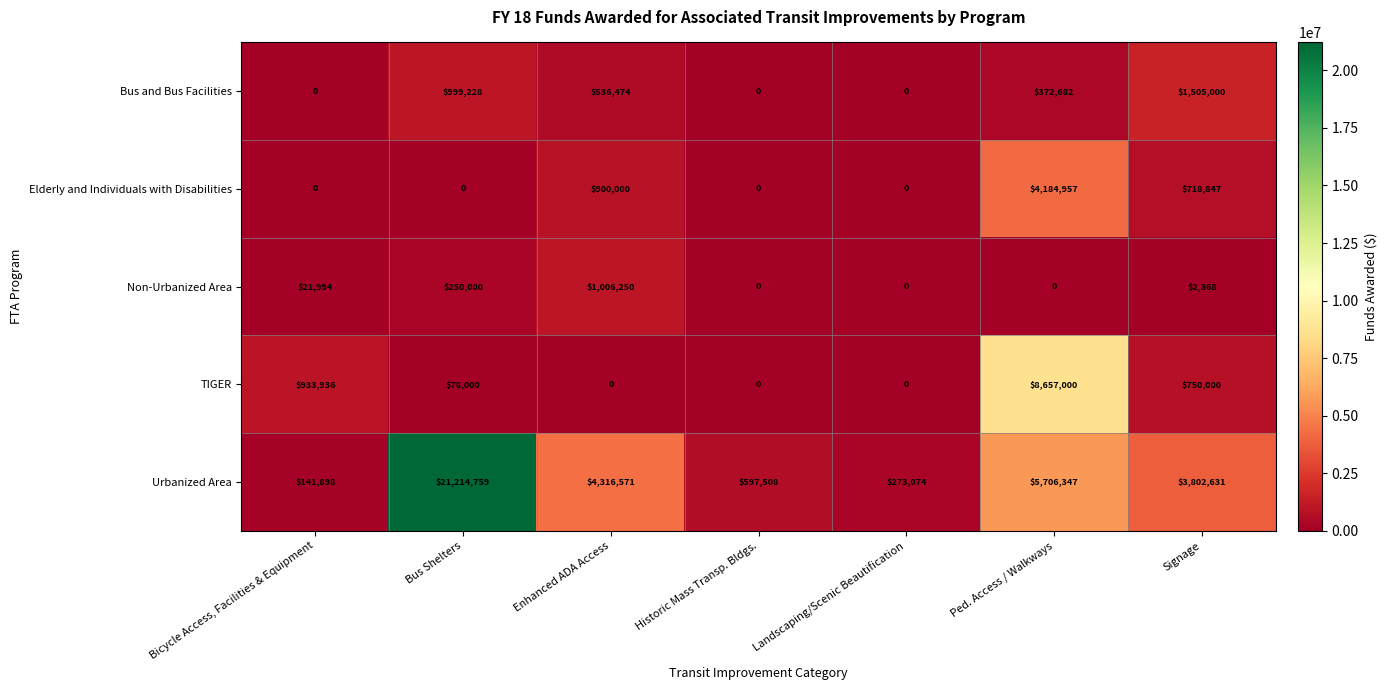

Where is Non-Urbanized Area nearest to the value 503125?

Bus Shelters